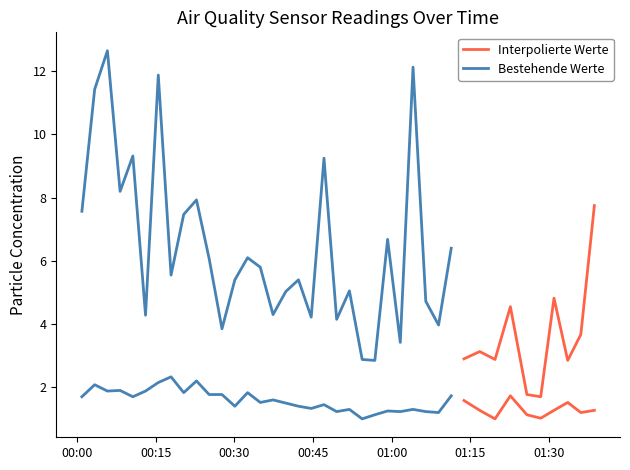

Does the chart have visible grid lines?

No